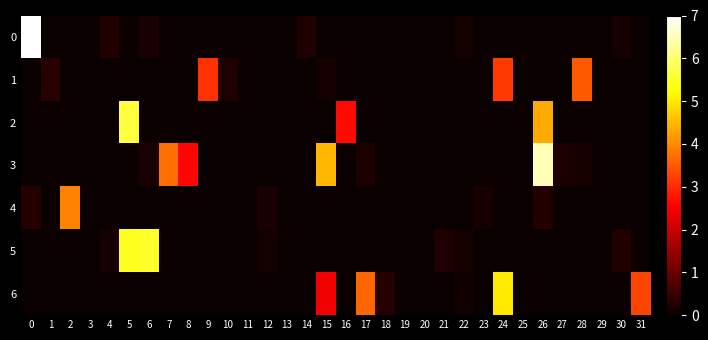

At which category is the sum across all series the highest?

26